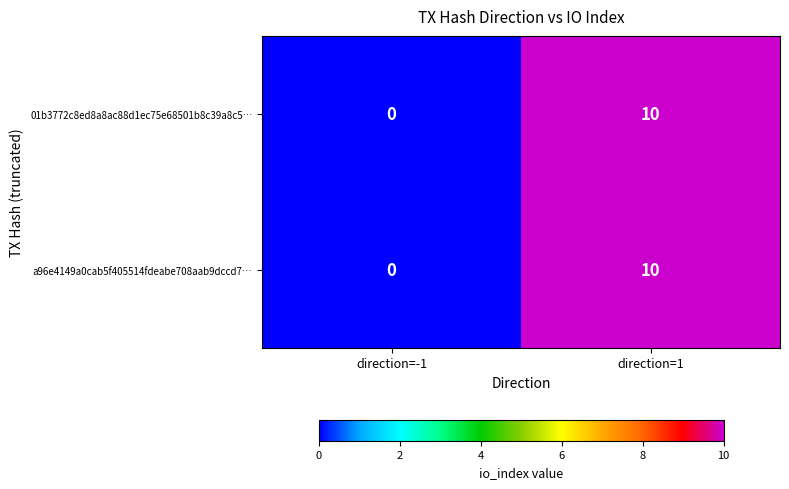

Where is a96e4149a0cab5f405514fdeabe708aab9dccd7… nearest to the value 5?

direction=-1